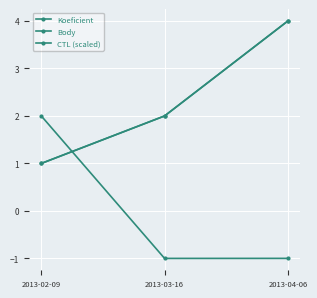

What is the difference between the CTL (scaled) values at 2013-02-09 and 2013-03-16?

3.0